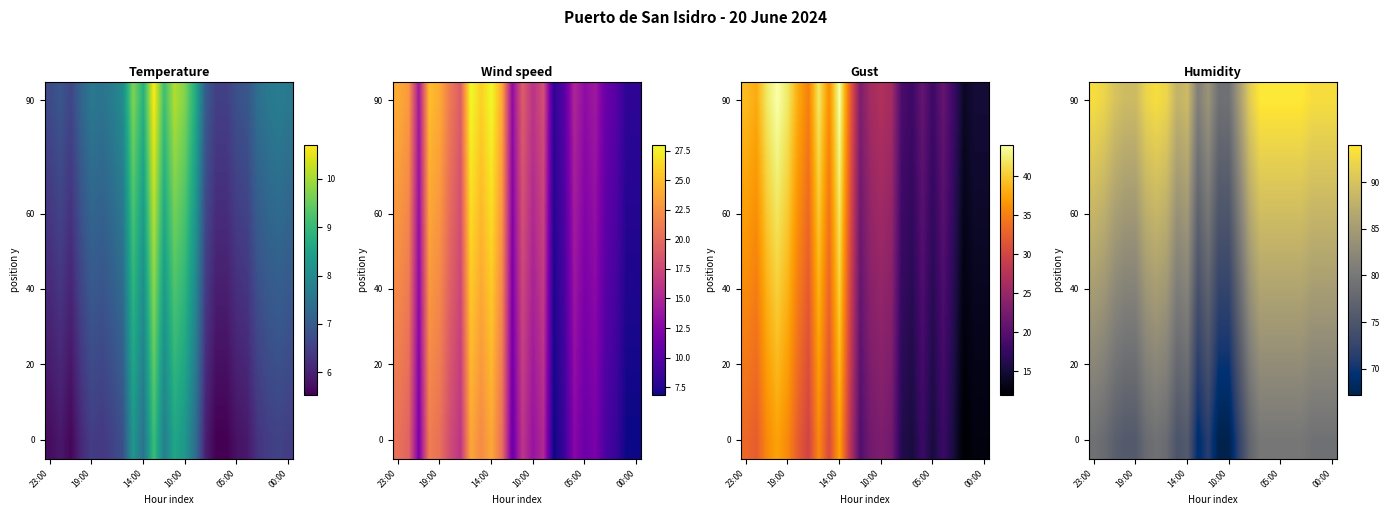

At which category is the sum across all series the highest?

16